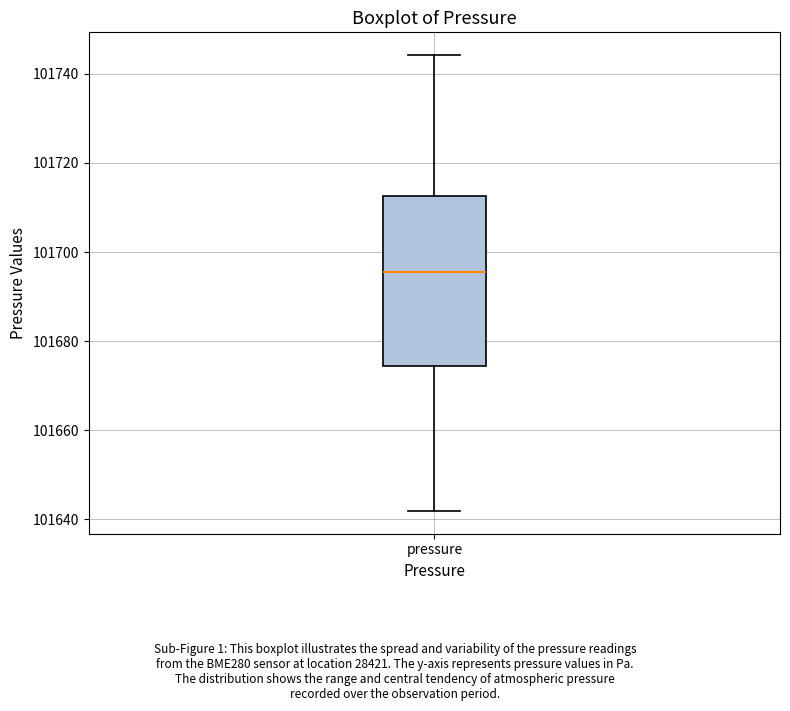

Where does the upper whisker of the box for pressure end on the y-axis? The values are not printed on the chart, so give them approximately, as read against the axis.

101744